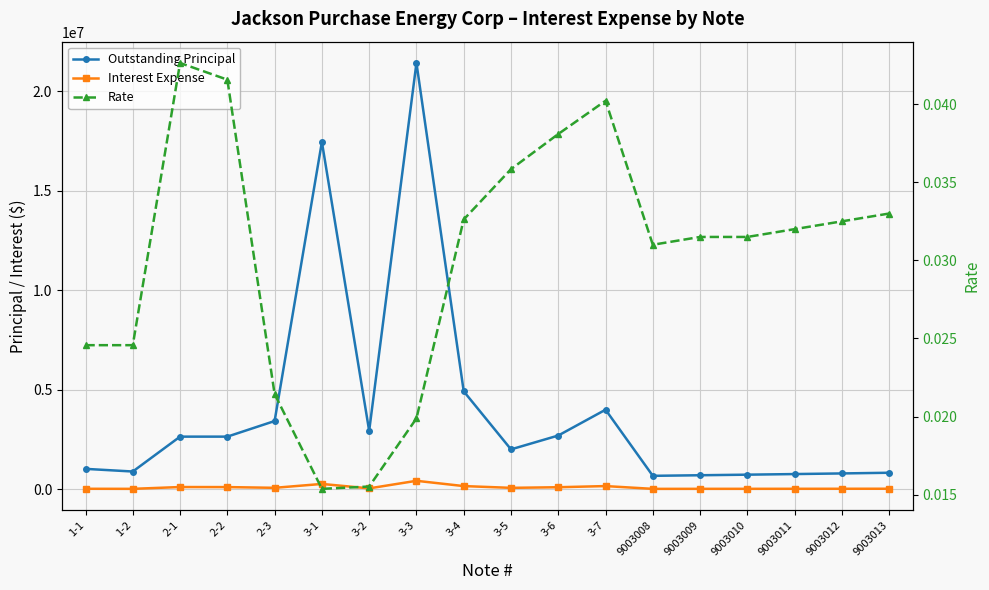

How many lines are shown in the chart?

3